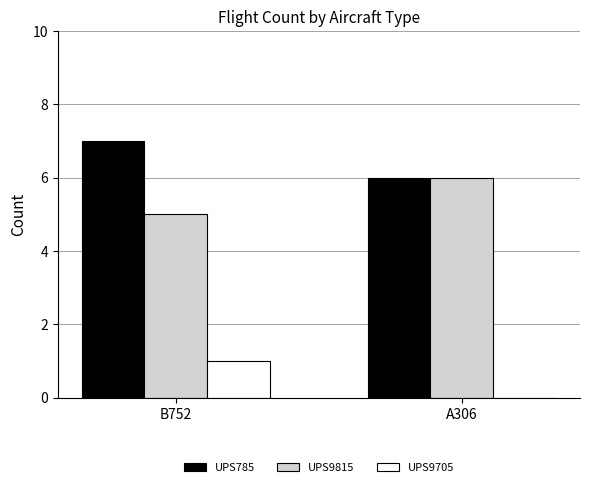

Which category has the highest value in the UPS9705 series?

B752